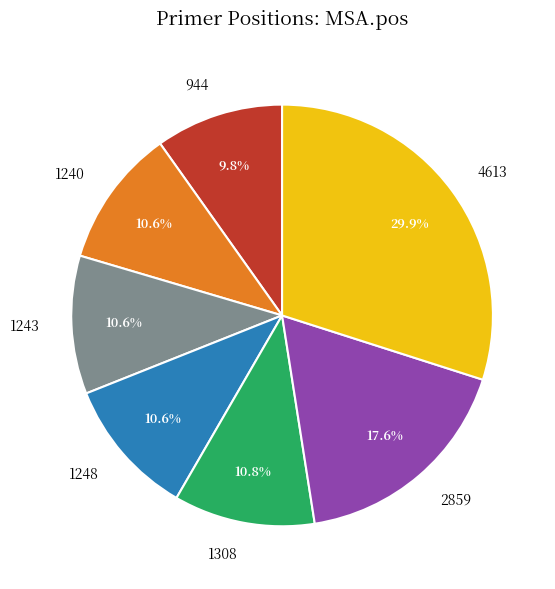

Is it true that 4613 is 30% of the pie?

True